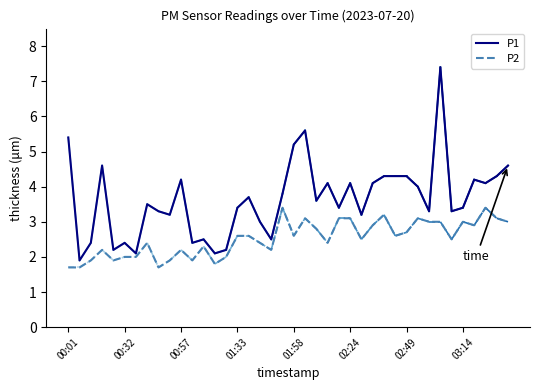

What are all the series names shown in the legend?

P1, P2